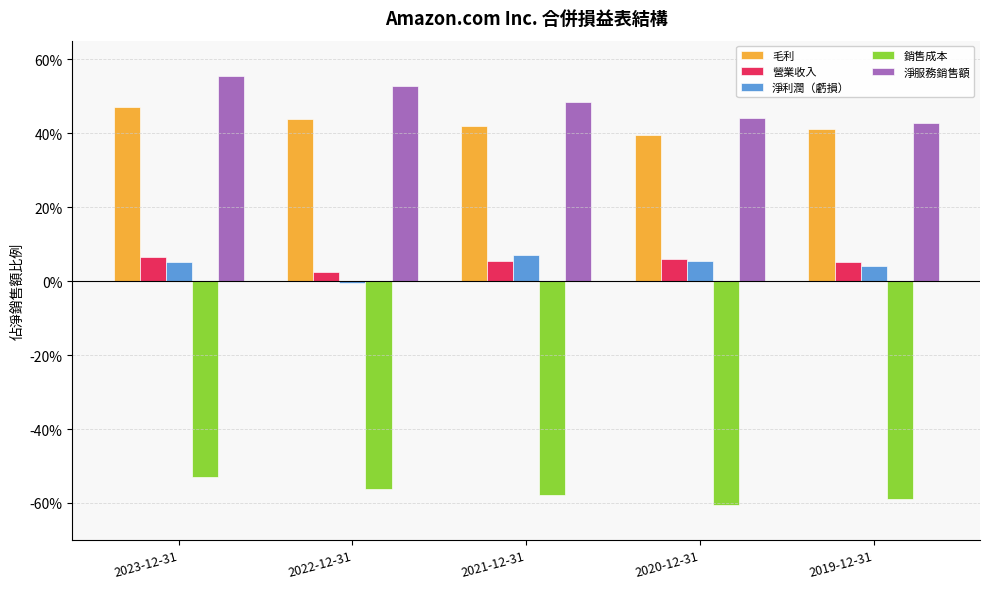

What is the label of the 2nd bar from the right?

2020-12-31